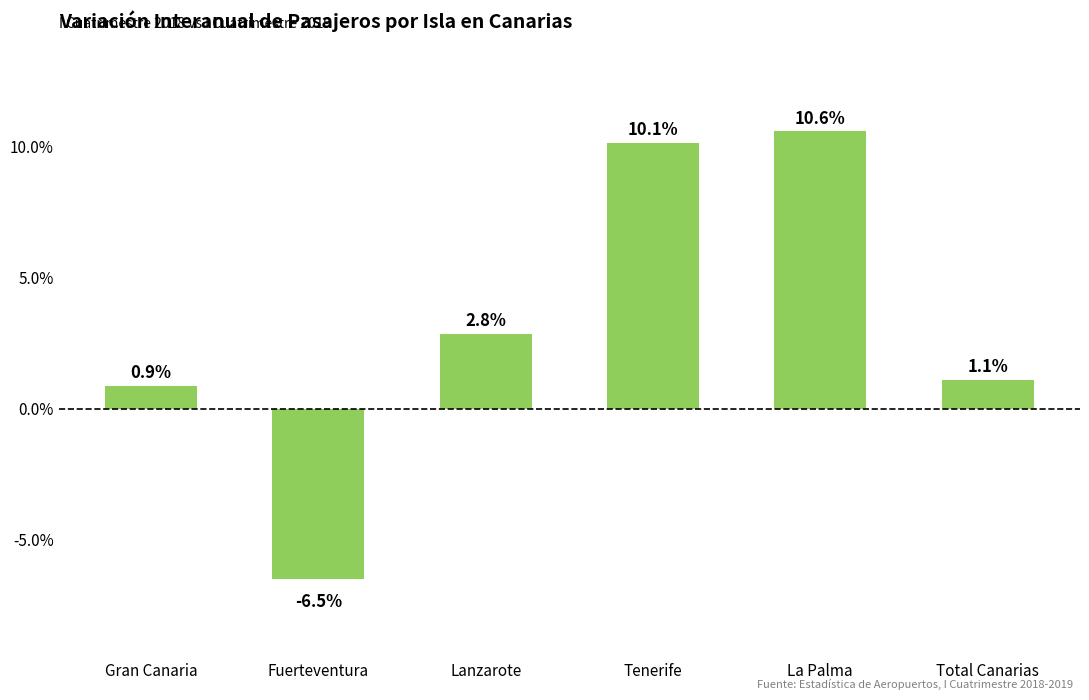

What is the greatest value displayed?

10.6